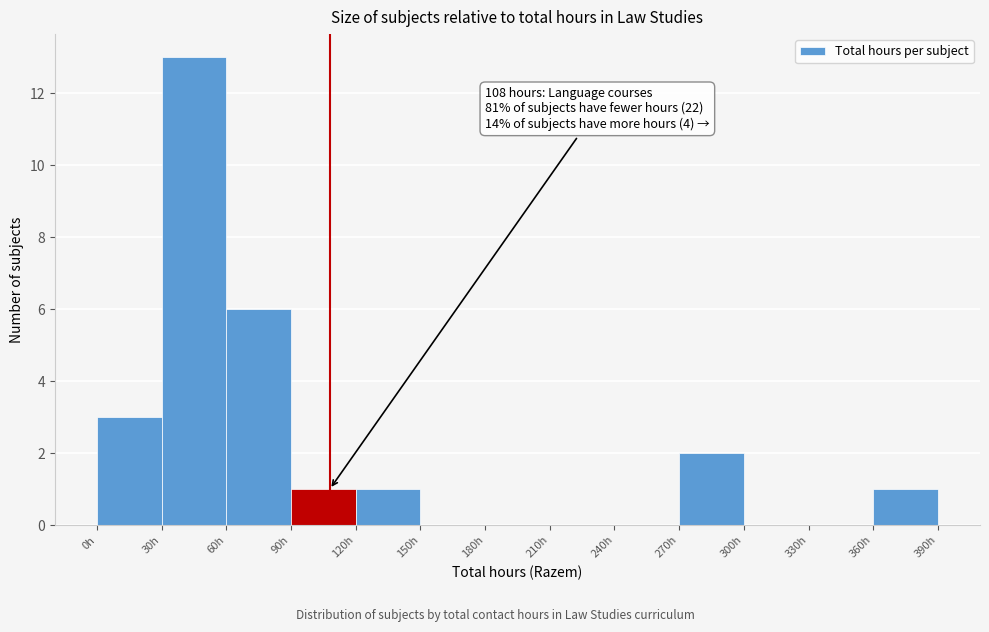

Which range on the x-axis has the tallest bar?

30 to 60